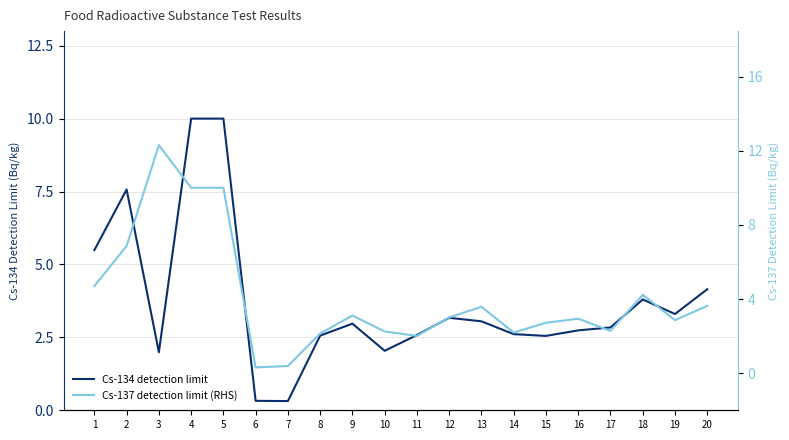

At which category does Cs-137 detection limit (RHS) reach its first local peak?

3